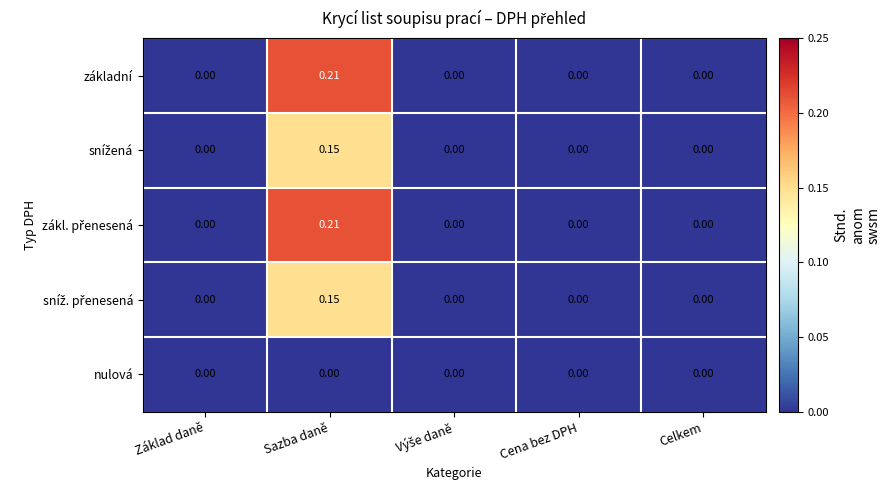

At which category is the sum across all series the highest?

Sazba daně